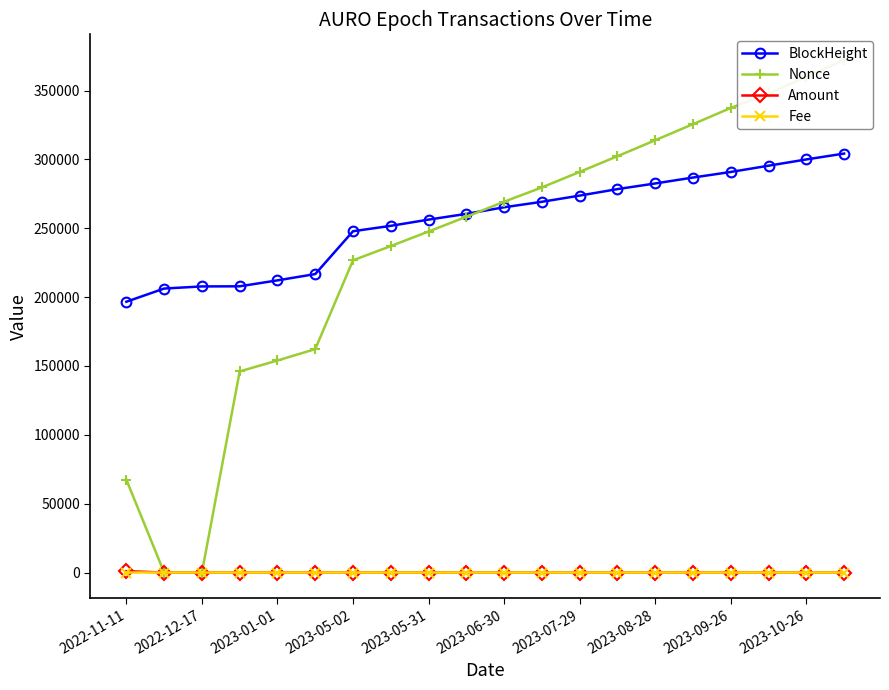

Which series changed the most between 2022-11-11 and 13?

Nonce